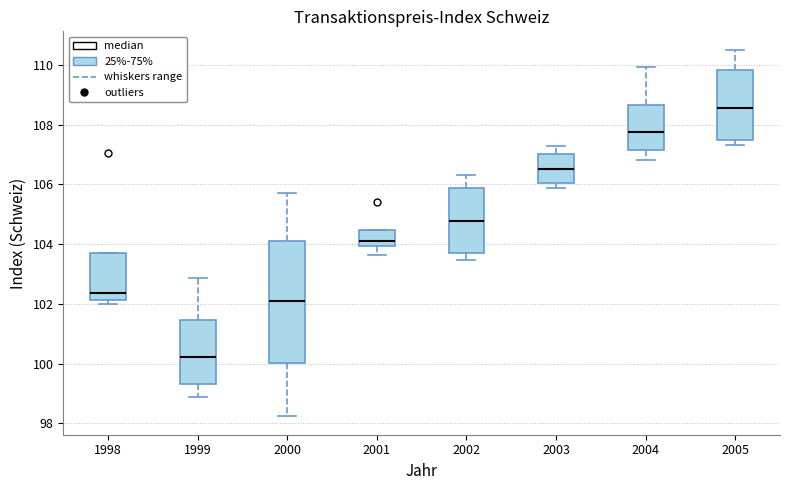

Reading left to right, read every box against the y-axis: the position of its median line, the range the box covers, and the ends of its whiskers. The values are not printed on the chart, so give them approximately, as read against the axis.

1998: median 102.4, box 102.2 to 103.8, whiskers 102.0 to 103.8
1999: median 100.2, box 99.4 to 101.4, whiskers 98.8 to 102.8
2000: median 102.2, box 100.0 to 104.2, whiskers 98.2 to 105.8
2001: median 104.0 (just above the box's lower edge), box 104.0 to 104.4, whiskers 103.6 to 104.4
2002: median 104.8, box 103.6 to 105.8, whiskers 103.4 to 106.4
2003: median 106.6, box 106.0 to 107.0, whiskers 105.8 to 107.2
2004: median 107.8, box 107.2 to 108.6, whiskers 106.8 to 110.0
2005: median 108.6, box 107.4 to 109.8, whiskers 107.4 (just below the box's lower edge) to 110.6